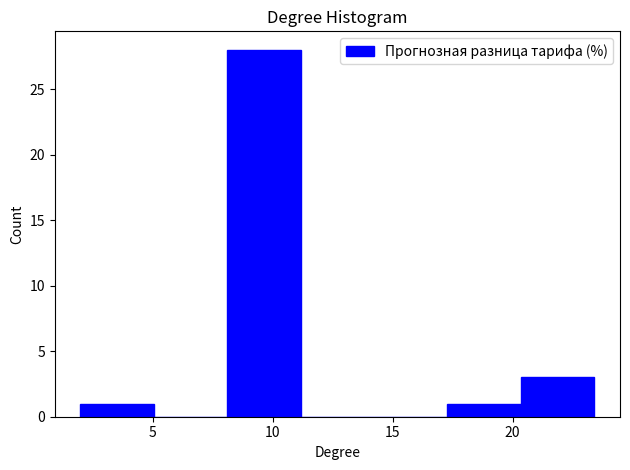

Reading left to right, list every bar in this chart as the range it spans on the x-axis followed by its height. Neither the bar edges nor the heights are printed on the chart, so give them approximately, as read against the axes.

2.0 to 5.0: 1
5.0 to 8.0: 0
8.0 to 11.0: 28
11.0 to 14.0: 0
14.0 to 17.5: 0
17.5 to 20.5: 1
20.5 to 23.5: 3